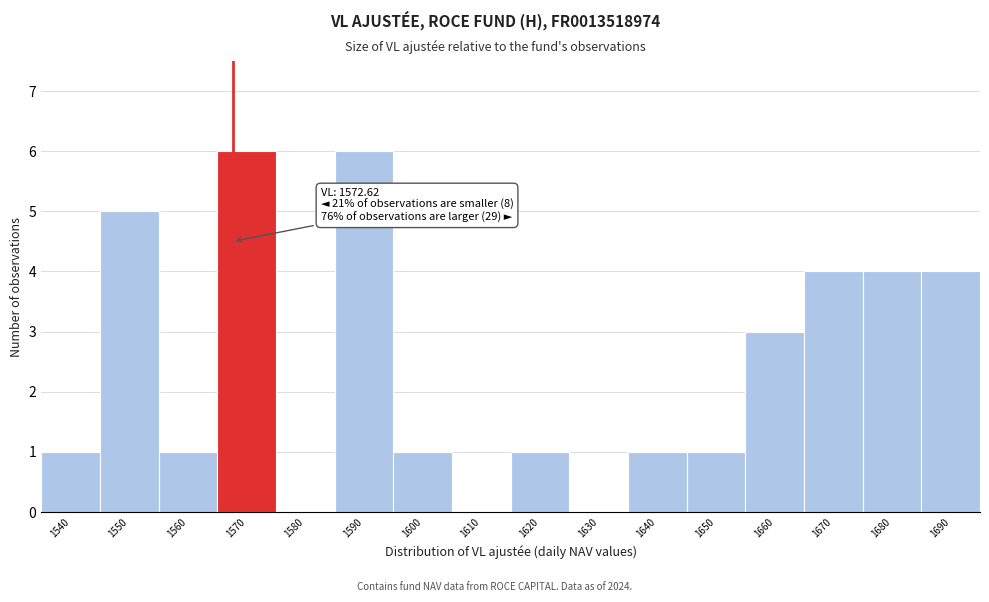

Reading left to right, extract all data points from this chart.

1540=1	1550=5	1560=1	1570=6	1580=0	1590=6	1600=1	1610=0	1620=1	1630=0	1640=1	1650=1	1660=3	1670=4	1680=4	1690=4